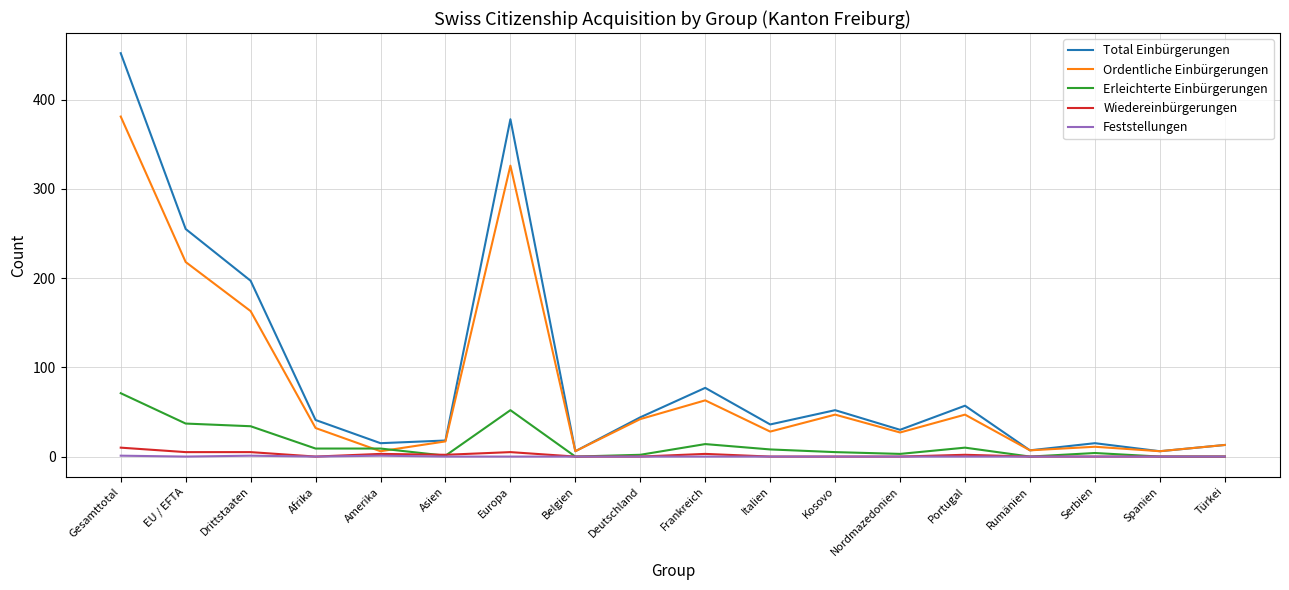

What are all the series names shown in the legend?

Total Einbürgerungen, Ordentliche Einbürgerungen, Erleichterte Einbürgerungen, Wiedereinbürgerungen, Feststellungen